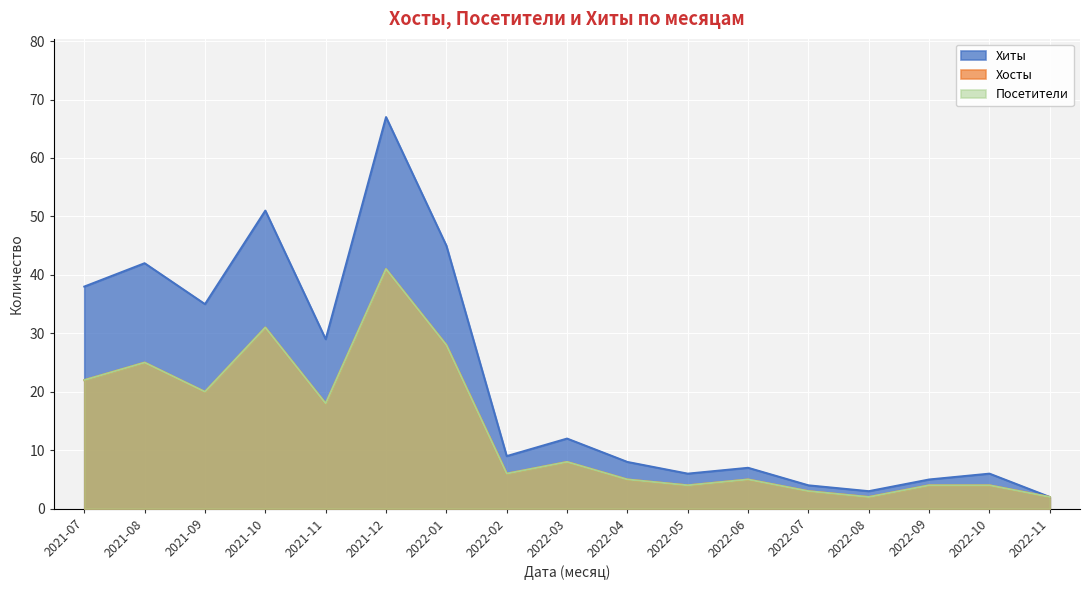

How many interior local peaks does the Посетители series have?

5